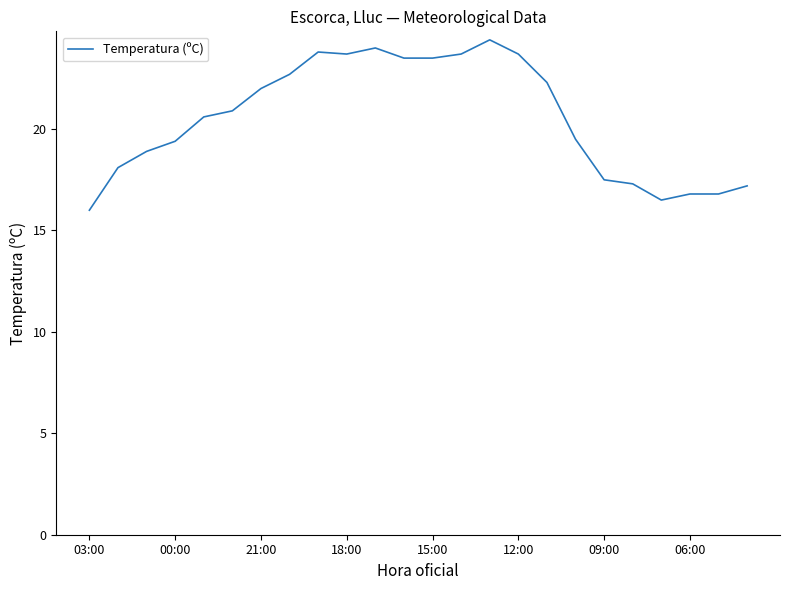

What is the greatest value displayed?

24.4